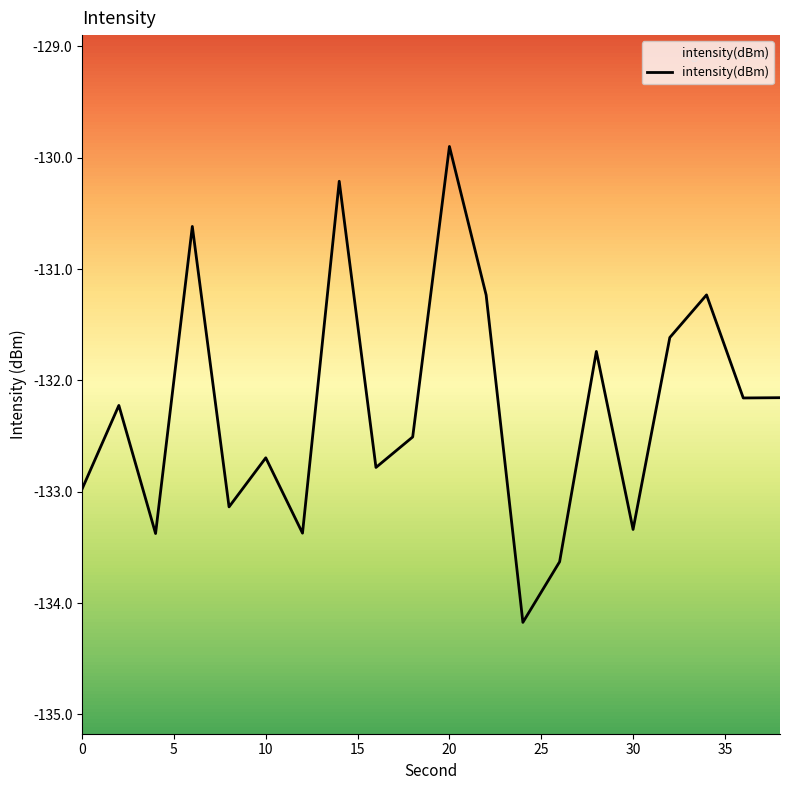

What is the sum of all values?

-2645.1